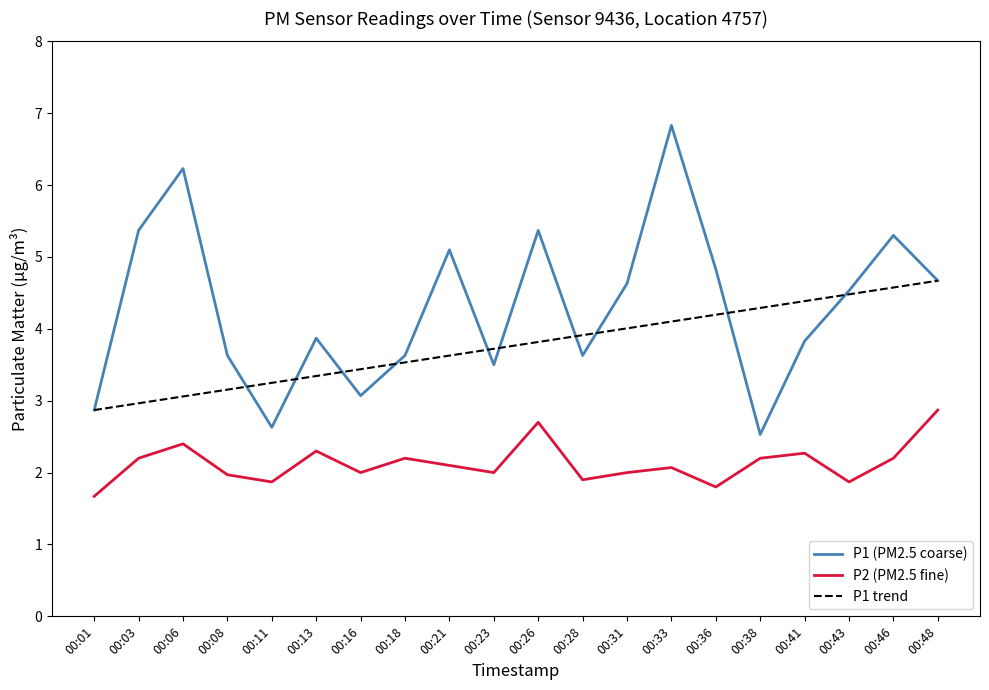

What is the difference between the P2 values at 00:28 and 00:03?

0.3